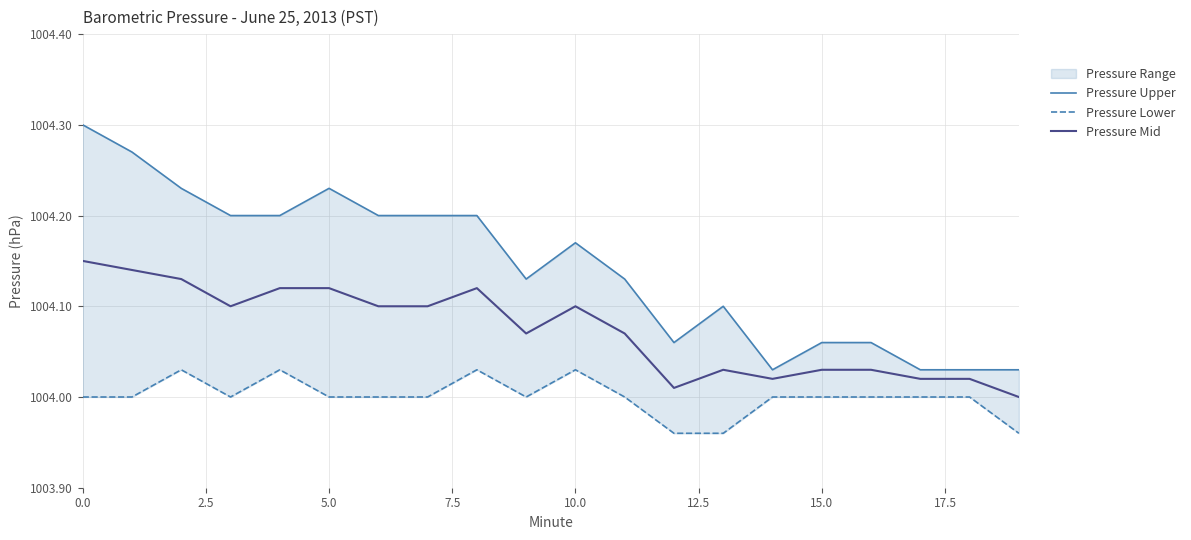

Reading left to right, extract all data points from this chart.

Pressure Upper: 1004.3	1004.3	1004.2	1004.2	1004.2	1004.2	1004.2	1004.2	1004.2	1004.1	1004.2	1004.1	1004.1	1004.1	1004.0	1004.1	1004.1	1004.0	1004.0	1004.0
Pressure Lower: 1004.0	1004.0	1004.0	1004.0	1004.0	1004.0	1004.0	1004.0	1004.0	1004.0	1004.0	1004.0	1004.0	1004.0	1004.0	1004.0	1004.0	1004.0	1004.0	1004.0
Pressure Mid: 1004.1	1004.1	1004.1	1004.1	1004.1	1004.1	1004.1	1004.1	1004.1	1004.1	1004.1	1004.1	1004.0	1004.0	1004.0	1004.0	1004.0	1004.0	1004.0	1004.0